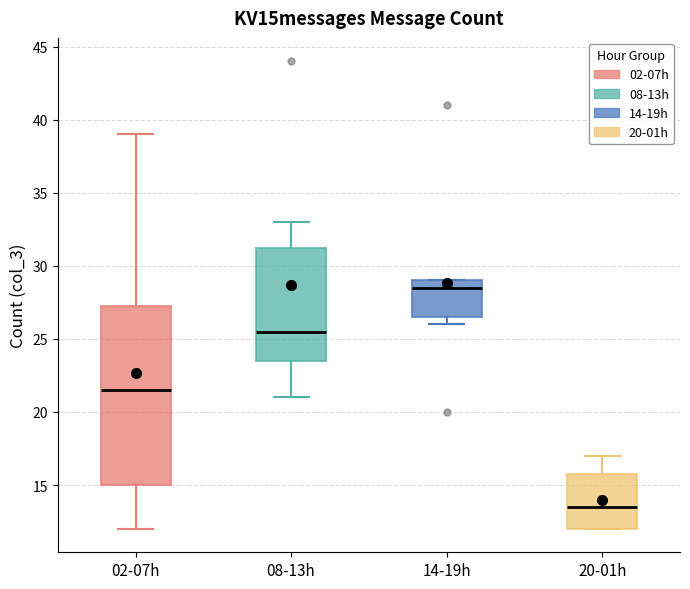

Which box is the tallest, from its lower edge to its upper edge?

02-07h